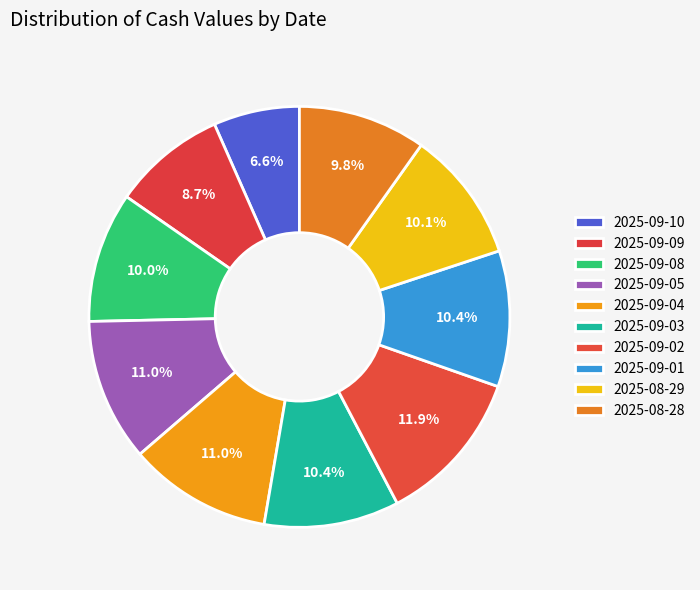

How many segments does this pie chart have?

10